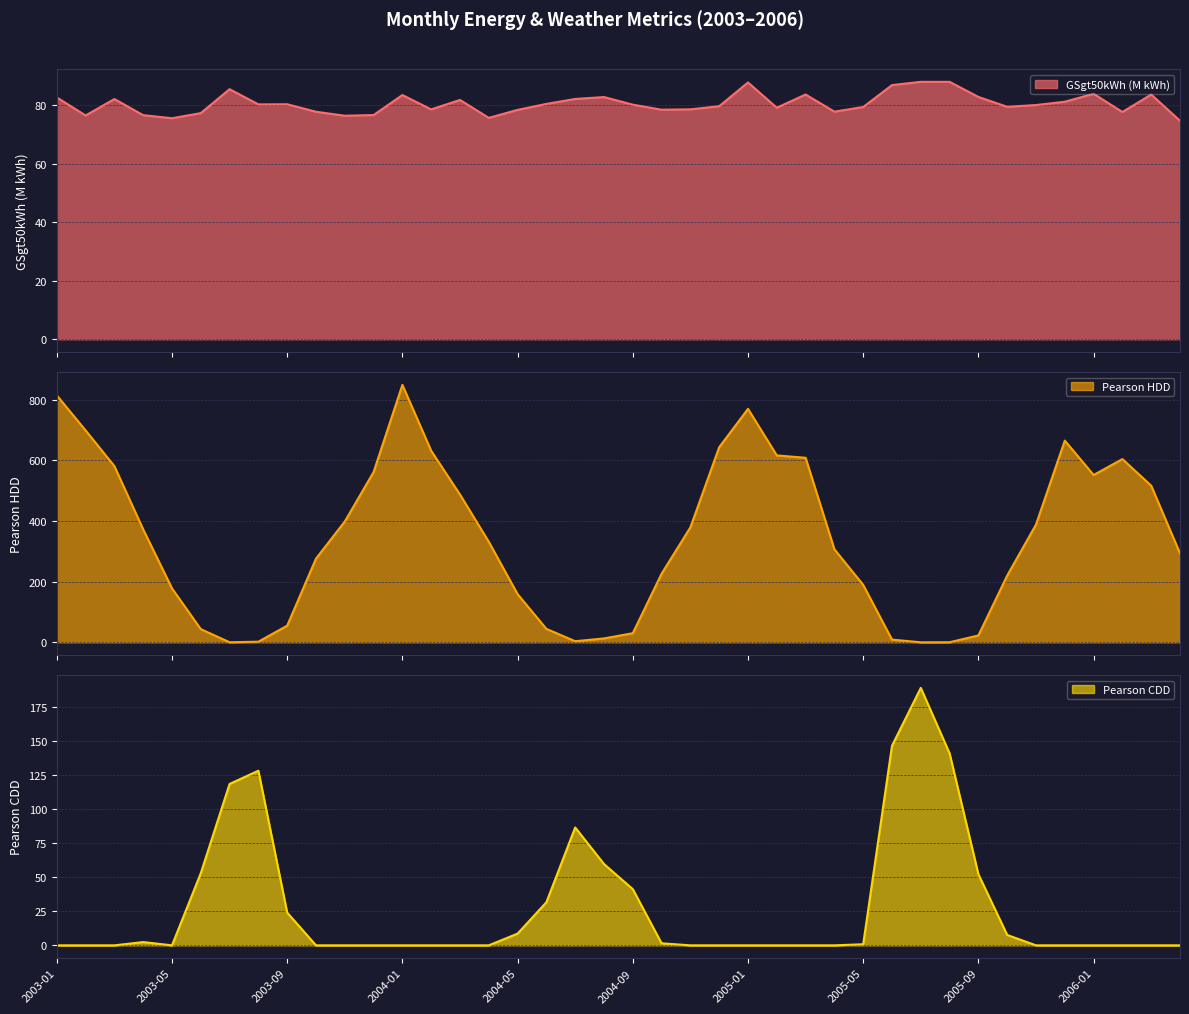

What is the label of the 12th point from the right?

2005-05